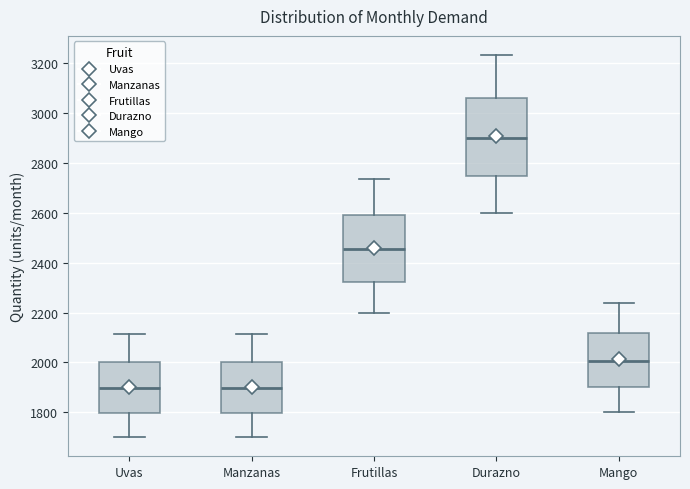

Reading left to right, read every box against the y-axis: the position of its median line, the range the box covers, and the ends of its whiskers. The values are not printed on the chart, so give them approximately, as read against the axis.

Uvas: median 1900, box 1800 to 2000, whiskers 1700 to 2120
Manzanas: median 1900, box 1800 to 2000, whiskers 1700 to 2120
Frutillas: median 2460, box 2320 to 2600, whiskers 2200 to 2740
Durazno: median 2900, box 2740 to 3060, whiskers 2600 to 3240
Mango: median 2000, box 1900 to 2120, whiskers 1800 to 2240